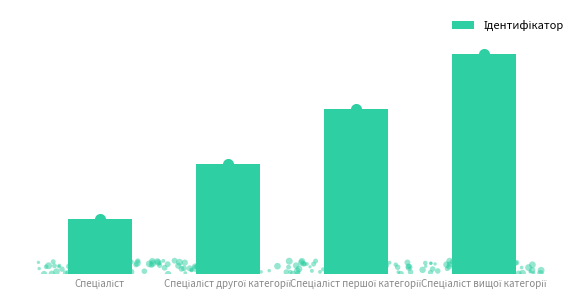

Approximately how many times larger is the value at Спеціаліст другої категорії compared to Спеціаліст першої категорії?

0.7